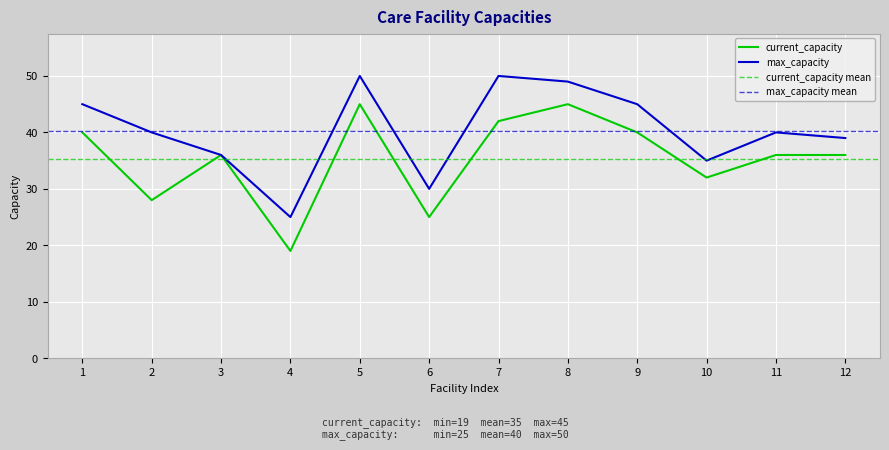

At which category is the sum across all series the highest?

5